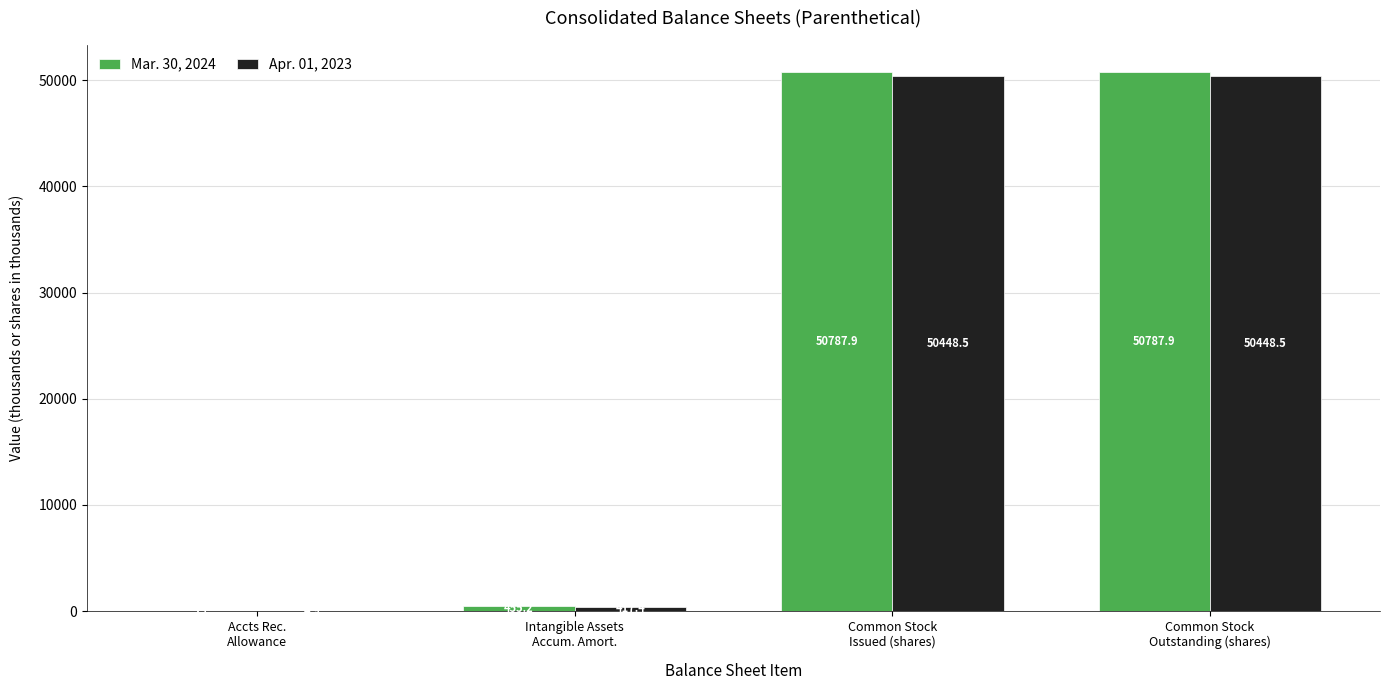

Reading left to right, list all the values displayed in this chart.

Mar. 30, 2024: 5.7	455.2	50787.9	50787.9
Apr. 01, 2023: 4.9	417.4	50448.5	50448.5